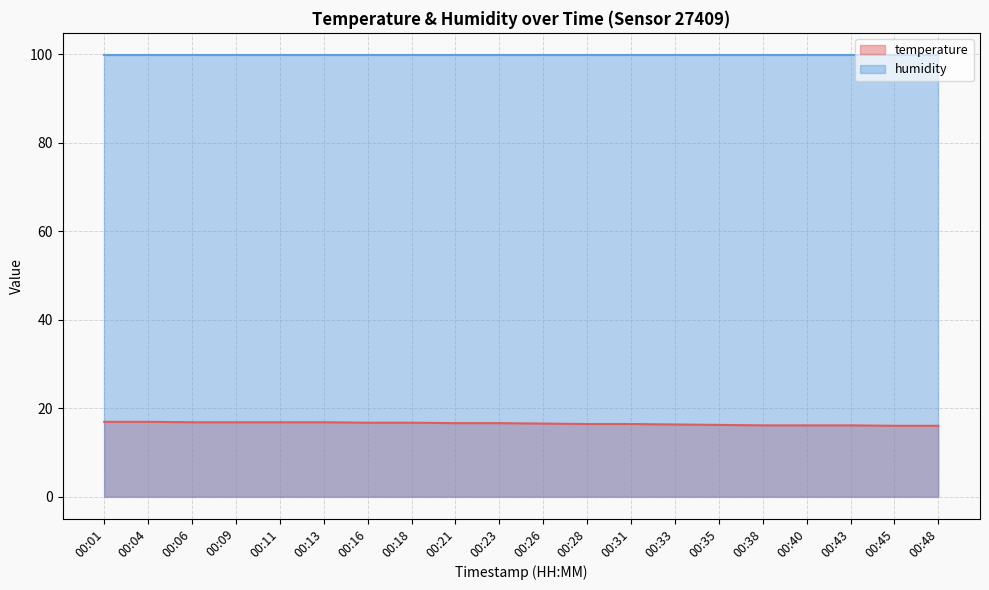

What is the difference between the maximum and minimum values?

0.9